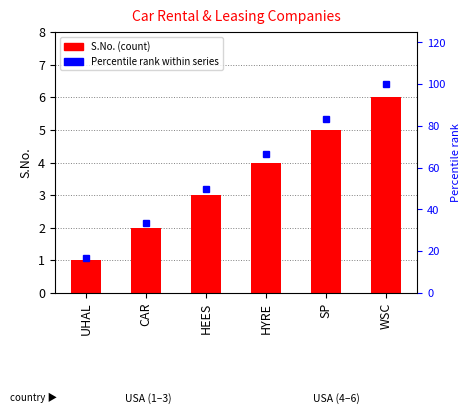

Is it true that S.No. equals 5.0 at SP?

True